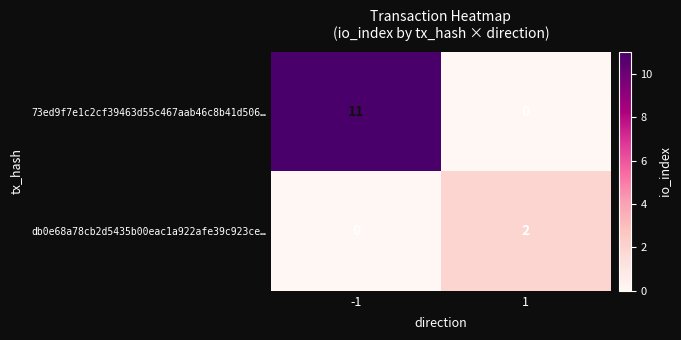

List the series in order of their overall mean, highest first.

73ed9f7e1c2cf39463d55c467aab46c8b41d506…, db0e68a78cb2d5435b00eac1a922afe39c923ce…